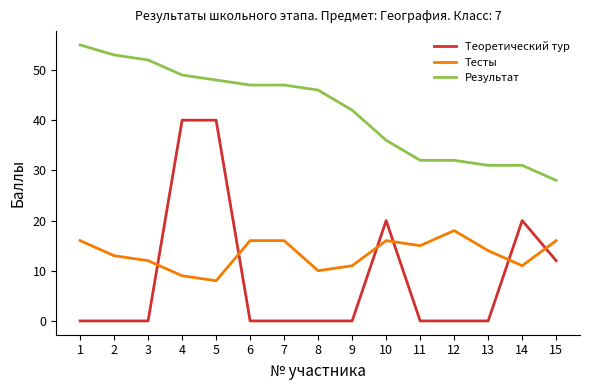

What is the sum of the Тесты values at 9 and 1?

27